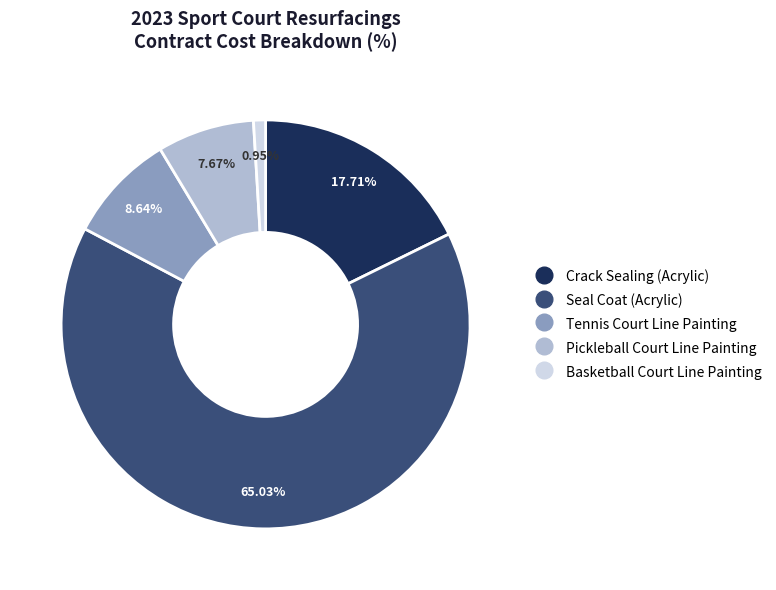

Is it true that Seal Coat (Acrylic) is 75% of the pie?

False